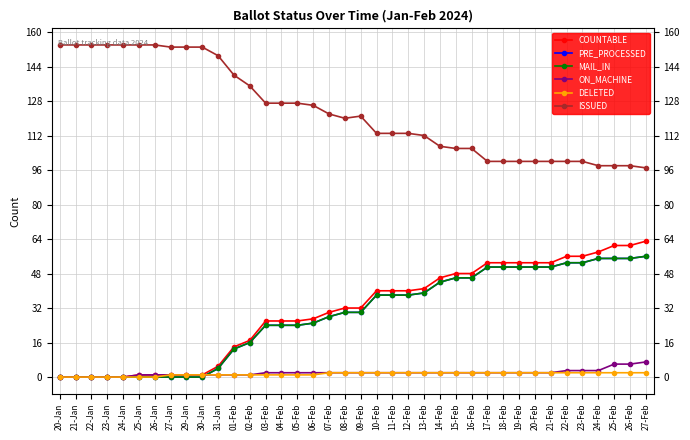

How many lines are shown in the chart?

6